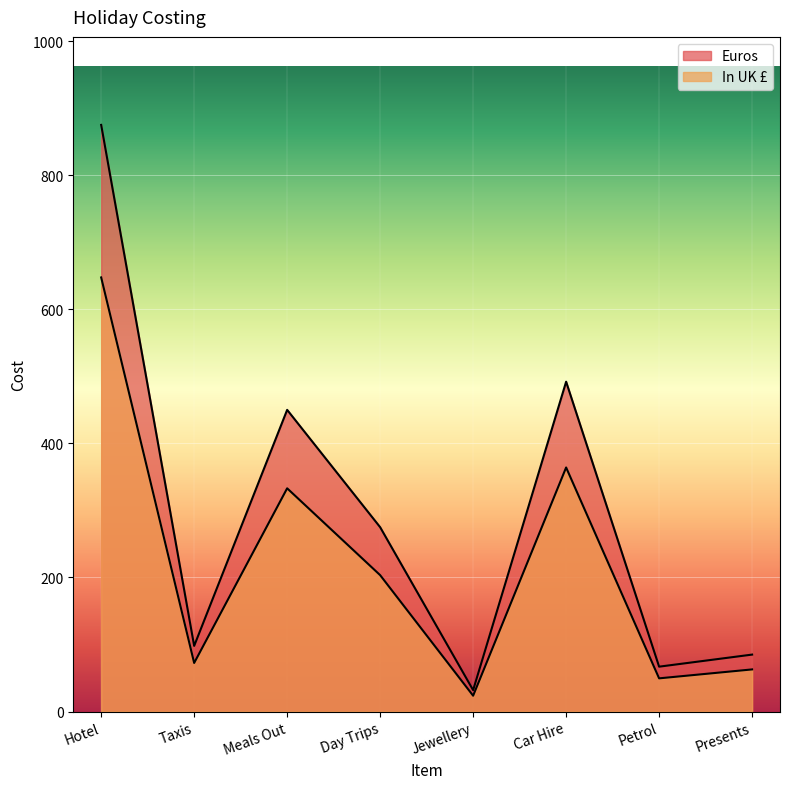

Is it true that Euros equals 492.0 at Car Hire?

True